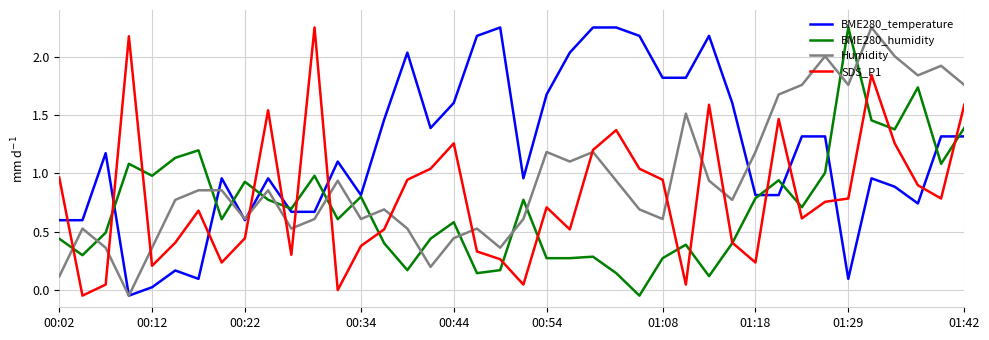

Which series has the largest total across all categories?

BME280_temperature